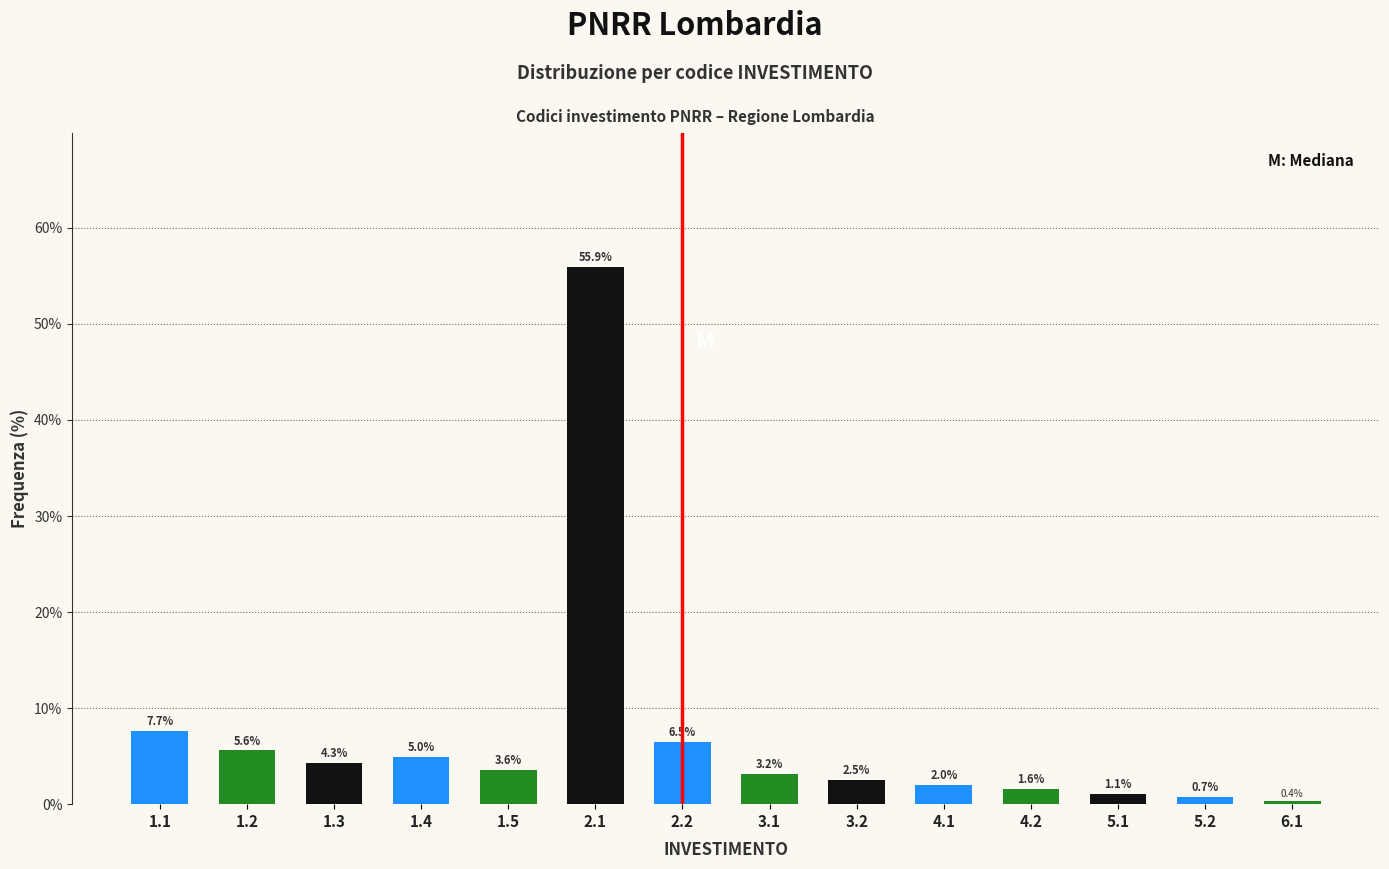

Reading left to right, transcribe all the data shown in this chart.

7.7	5.6	4.3	5.0	3.6	55.9	6.5	3.2	2.5	2.0	1.6	1.1	0.7	0.4